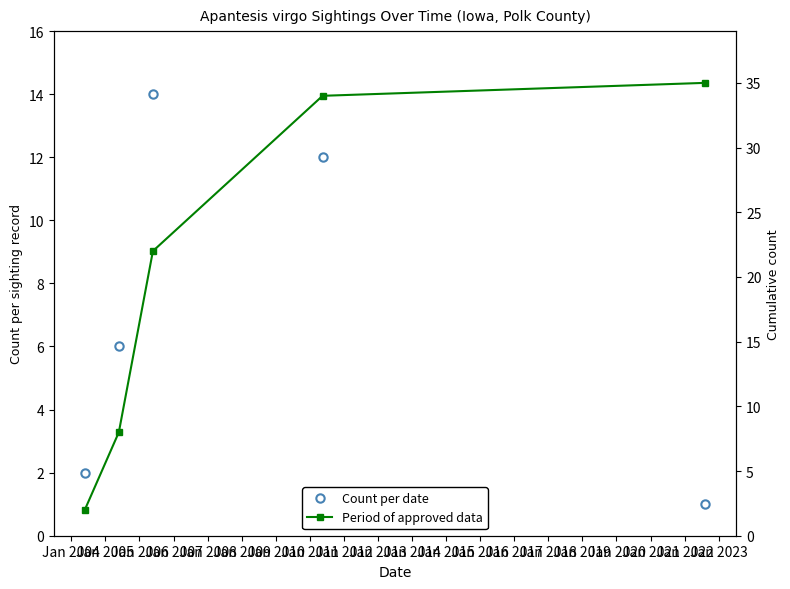

Which has a higher value, Jan 2005 or Jan 2004?

Jan 2005